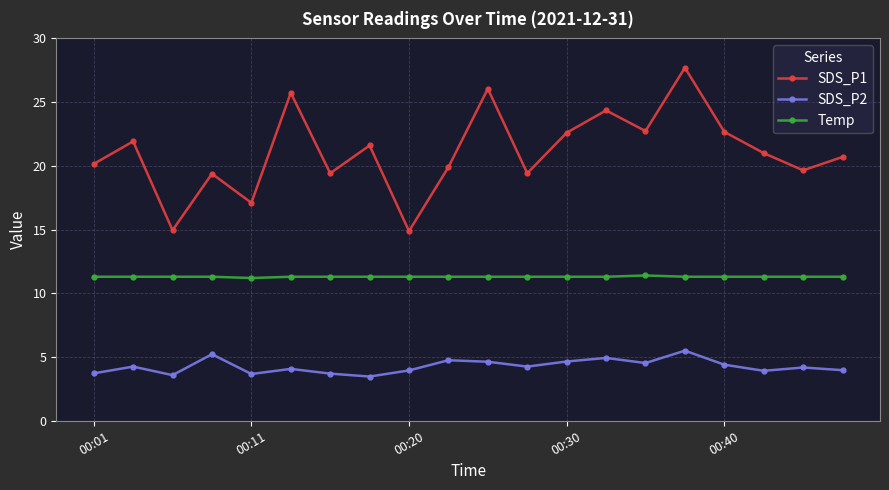

How many interior local peaks does the SDS_P1 series have?

7